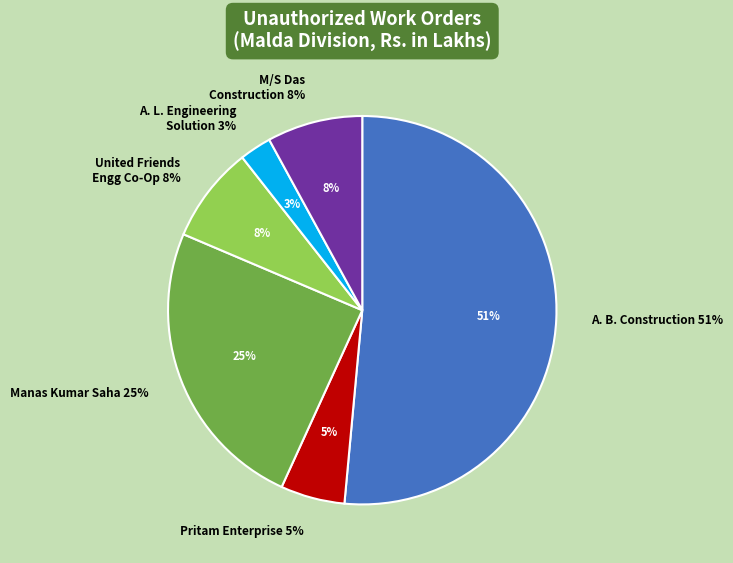

What percentage is NOT represented by MANAS KUMAR SAHA?

75.4%